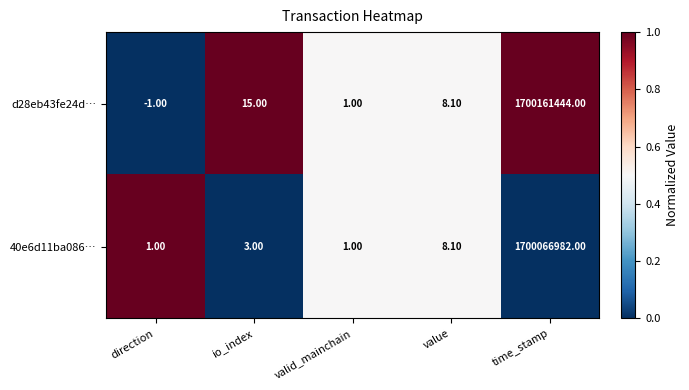

What is the sum of the 40e6d11ba086… values at io_index and direction?

4.0